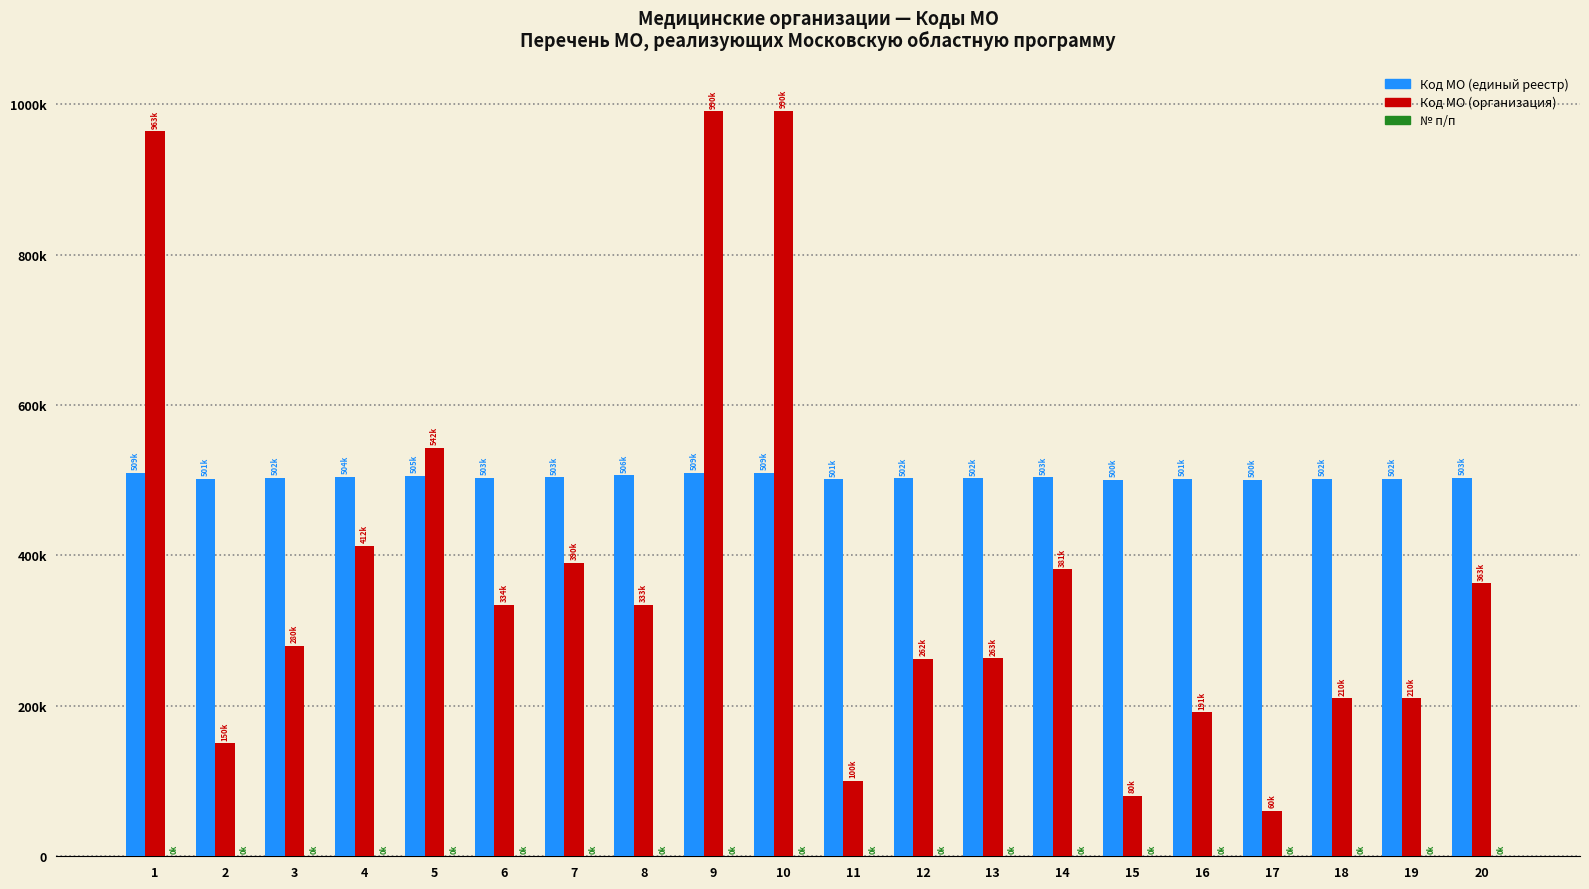

Reading left to right, transcribe all the data shown in this chart.

Код МО (единый реестр): 509639	501501	502801	504124	505426	503341	503901	506514	509905	509909	501001	502606	502630	503814	500801	501914	500601	502101	502102	503630
Код МО (организация): 963901	150101	280101	412401	542601	334101	390101	333801	990501	990901	100101	262101	263001	381401	80101	191401	60101	210101	210102	363001
№ п/п: 1	2	3	4	5	6	7	8	9	10	11	12	13	14	15	16	17	18	19	20